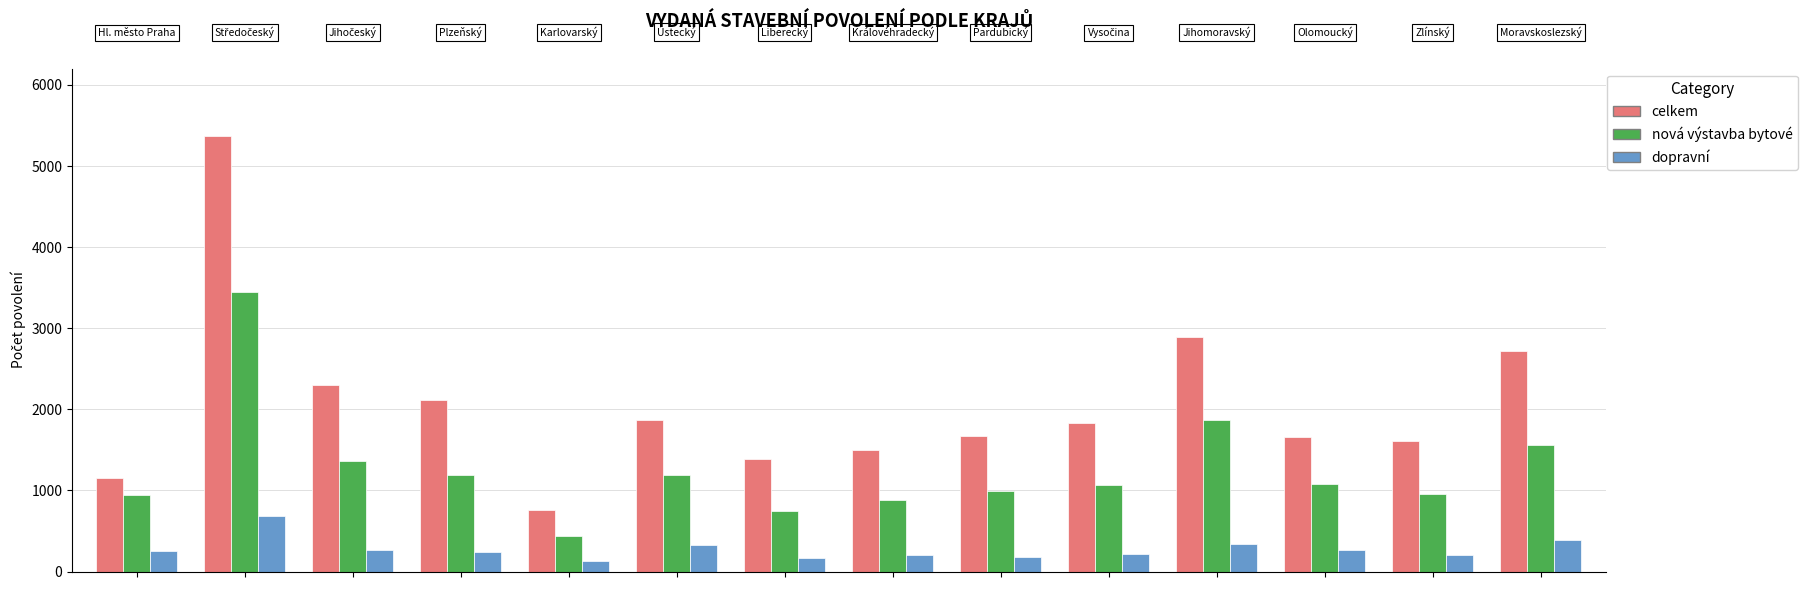

How many distinct data groups are displayed?

3